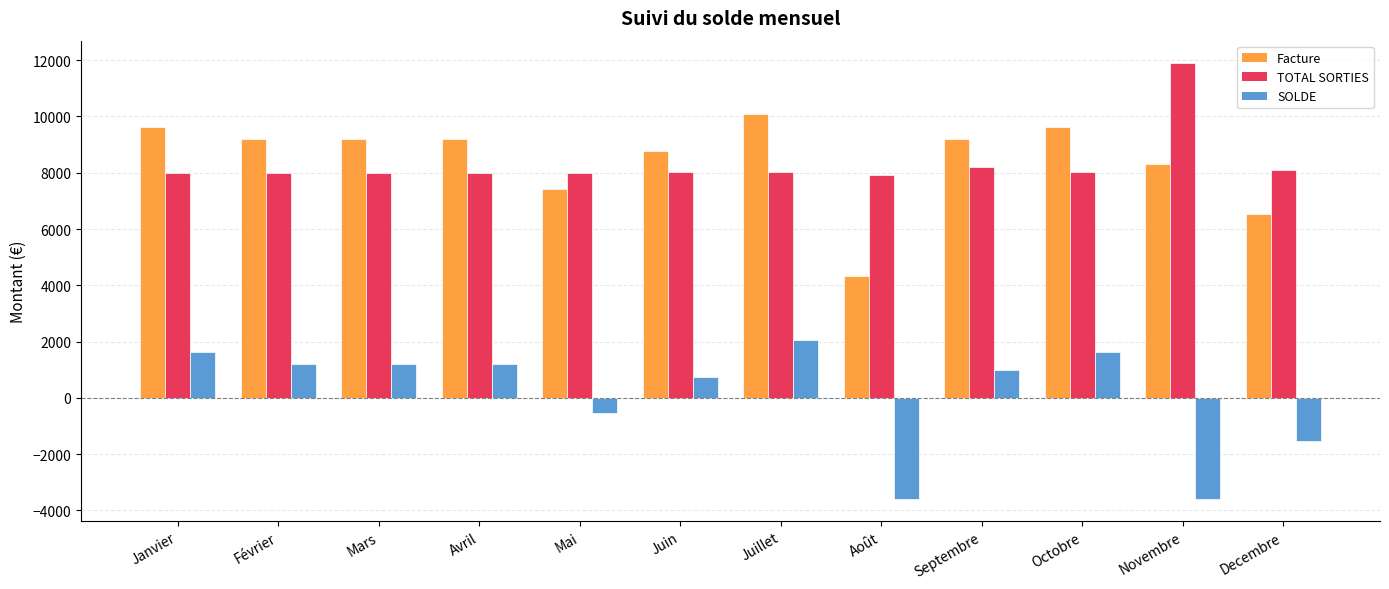

What is the difference between the highest and lowest values at Octobre?

8024.3